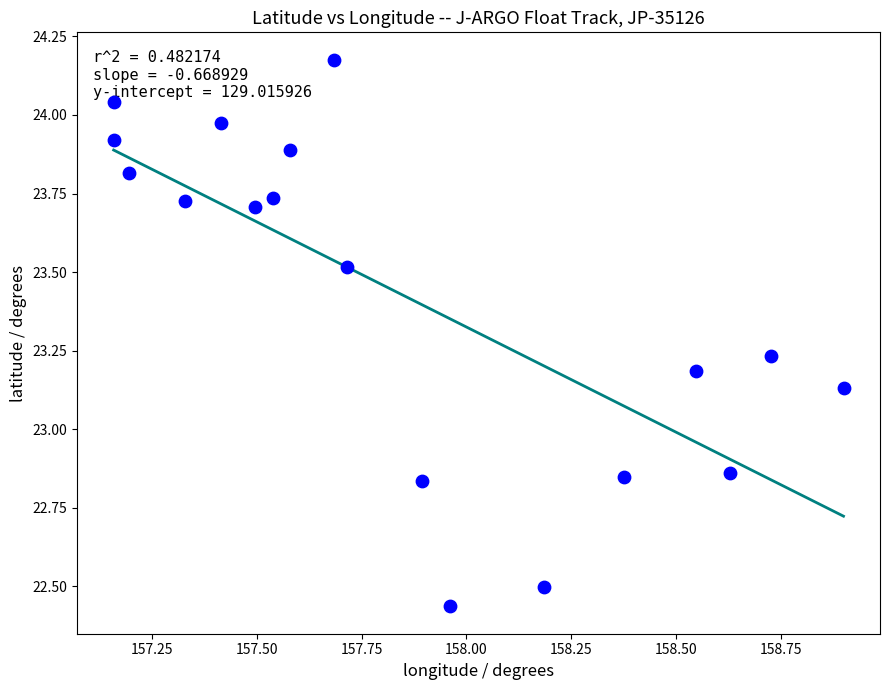

What is the range of Y values (max minus min)?

1.7